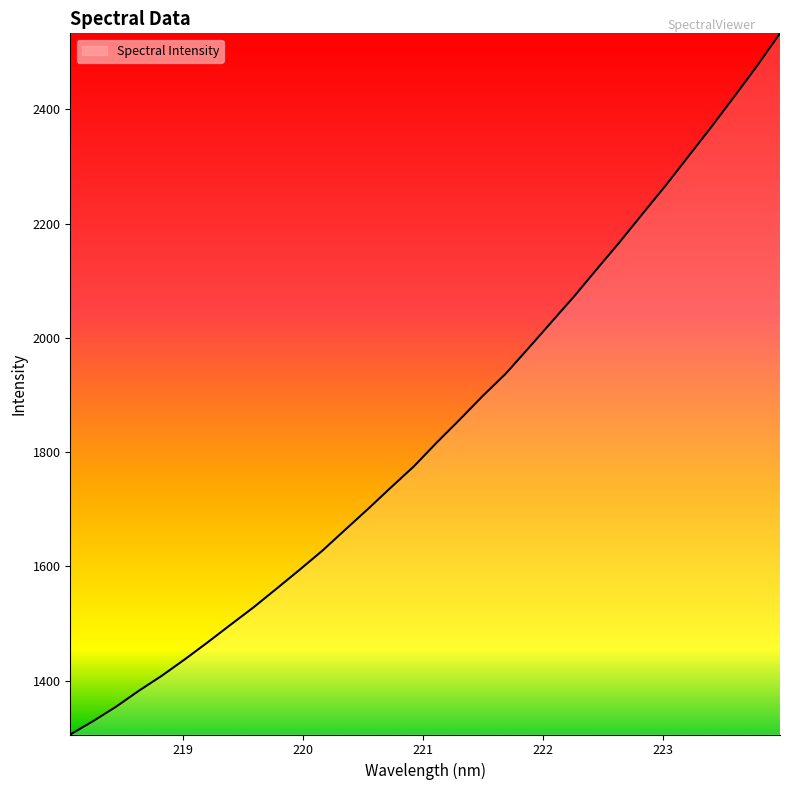

What is the difference between the maximum and minimum values?

1227.6